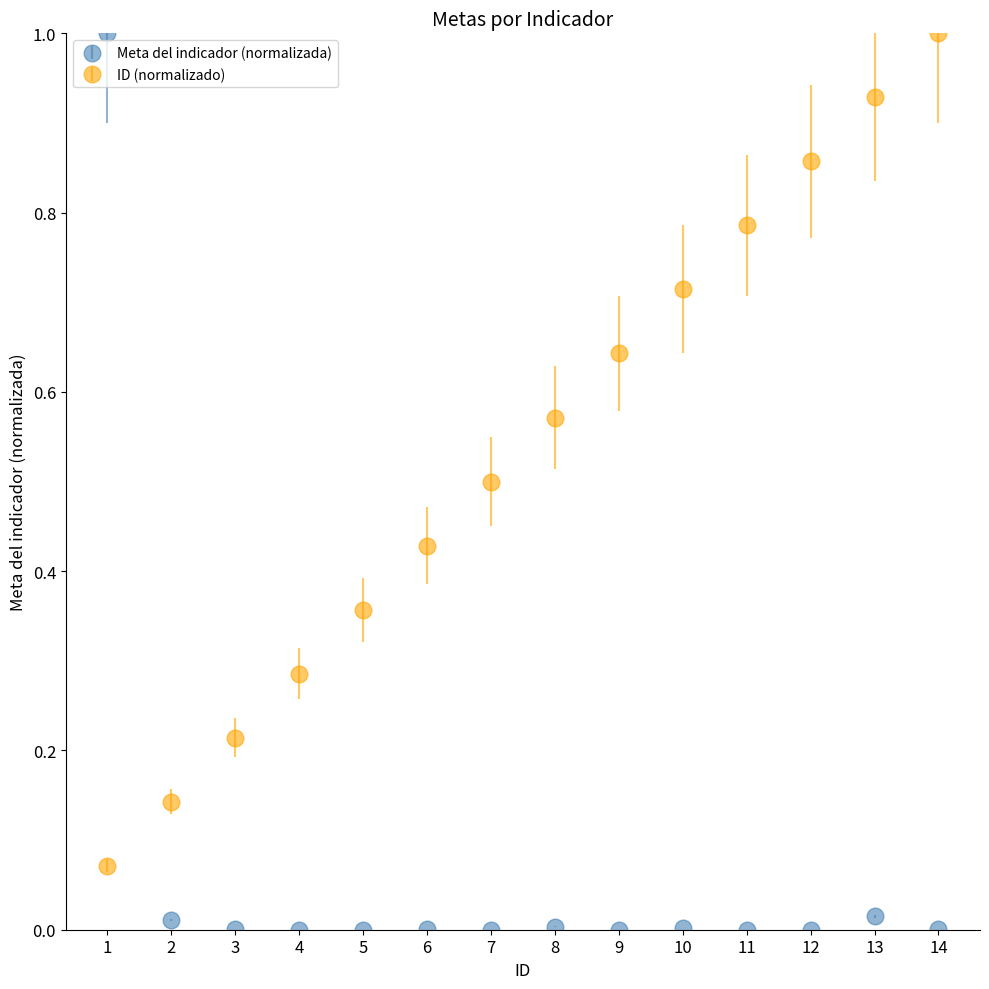

What is the value of the Meta del indicador (normalizada) point at the 1st from the left?

1.0